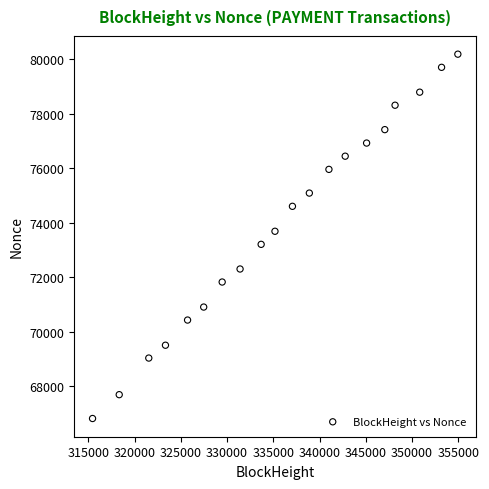

What is the range of Y values (max minus min)?

13374